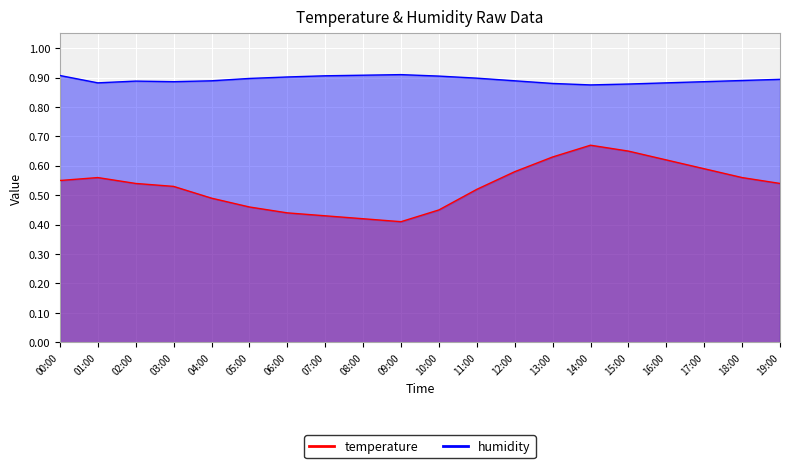

Reading right to left, what are all the values shown in this chart?

temperature: 19:00=0.5	18:00=0.6	17:00=0.6	16:00=0.6	15:00=0.7	14:00=0.7	13:00=0.6	12:00=0.6	11:00=0.5	10:00=0.5	09:00=0.4	08:00=0.4	07:00=0.4	06:00=0.4	05:00=0.5	04:00=0.5	03:00=0.5	02:00=0.5	01:00=0.6	00:00=0.6
humidity: 19:00=0.9	18:00=0.9	17:00=0.9	16:00=0.9	15:00=0.9	14:00=0.9	13:00=0.9	12:00=0.9	11:00=0.9	10:00=0.9	09:00=0.9	08:00=0.9	07:00=0.9	06:00=0.9	05:00=0.9	04:00=0.9	03:00=0.9	02:00=0.9	01:00=0.9	00:00=0.9